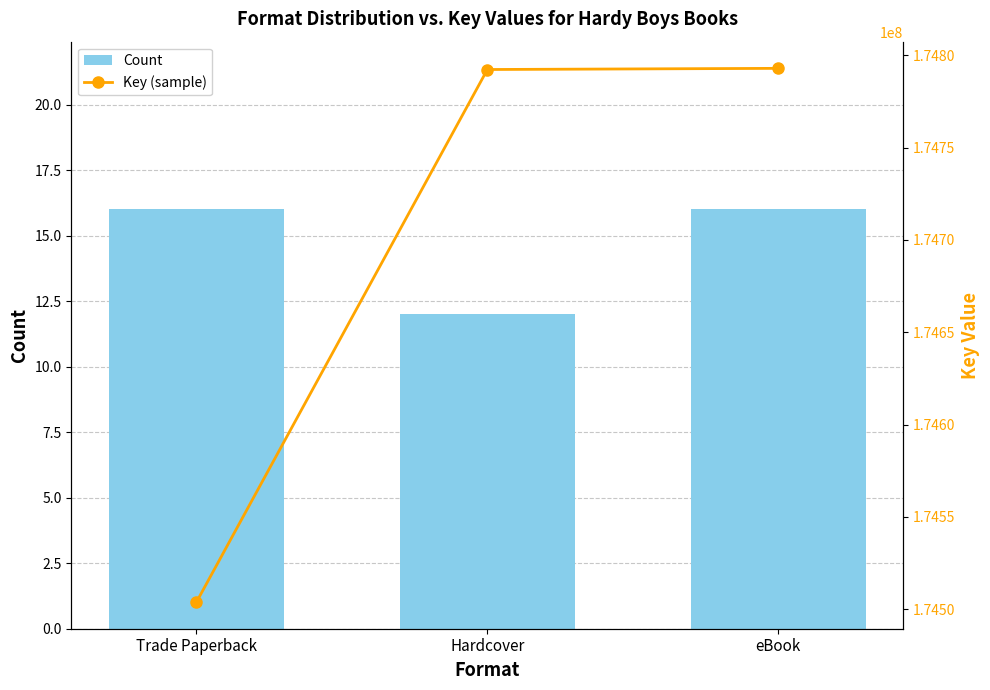

What is the difference between the maximum and second lowest values in the Key (sample) series?

628